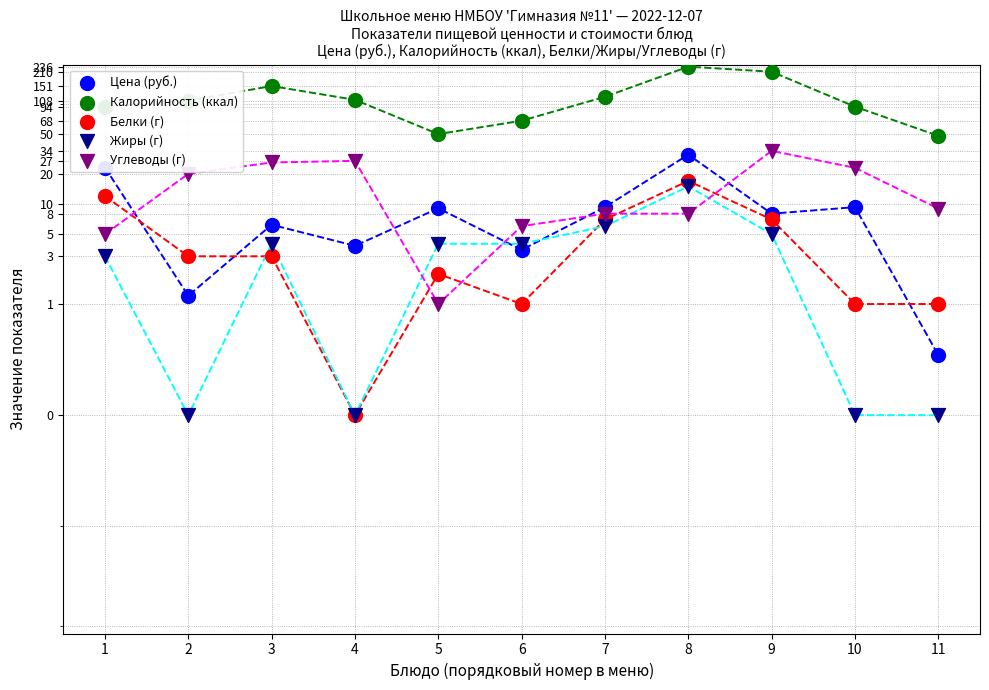

What is the total value across all series at 1?

137.1